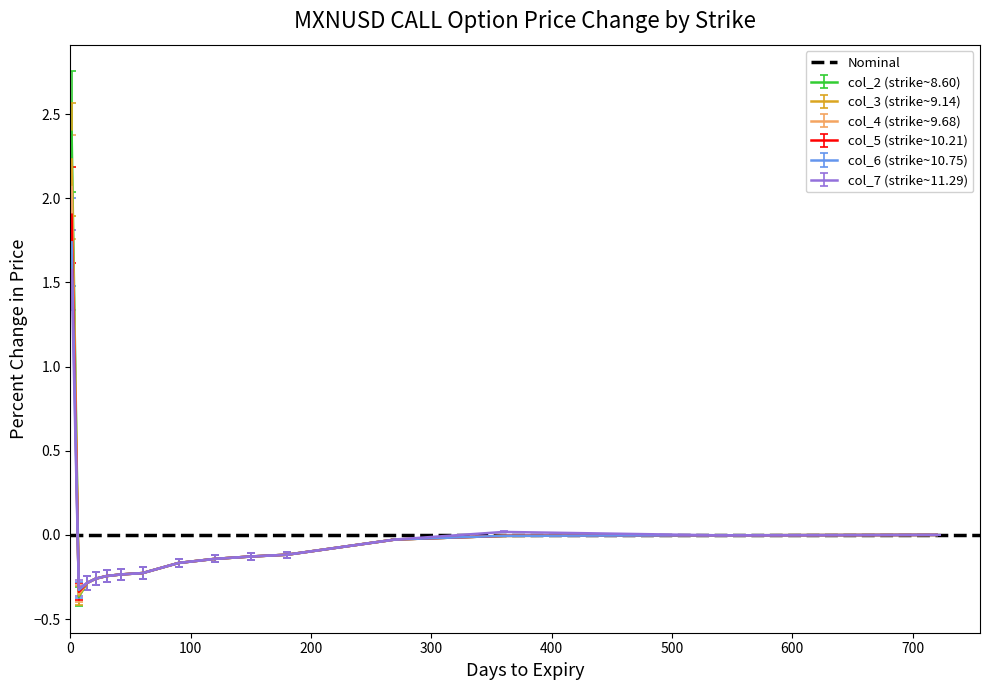

Reading left to right, transcribe all the data shown in this chart.

col_2: 2.4	-0.4	-0.3	-0.3	-0.2	-0.2	-0.2	-0.2	-0.1	-0.1	-0.1	-0.0	-0.0	-0.0	0.0
col_3: 2.2	-0.4	-0.3	-0.3	-0.2	-0.2	-0.2	-0.2	-0.1	-0.1	-0.1	-0.0	-0.0	-0.0	0.0
col_4: 2.1	-0.3	-0.3	-0.3	-0.2	-0.2	-0.2	-0.2	-0.1	-0.1	-0.1	-0.0	-0.0	-0.0	0.0
col_5: 1.9	-0.3	-0.3	-0.3	-0.2	-0.2	-0.2	-0.2	-0.1	-0.1	-0.1	-0.0	-0.0	-0.0	0.0
col_6: 1.7	-0.3	-0.3	-0.3	-0.2	-0.2	-0.2	-0.2	-0.1	-0.1	-0.1	-0.0	-0.0	-0.0	0.0
col_7: 1.6	-0.3	-0.3	-0.3	-0.2	-0.2	-0.2	-0.2	-0.1	-0.1	-0.1	-0.0	0.0	-0.0	0.0